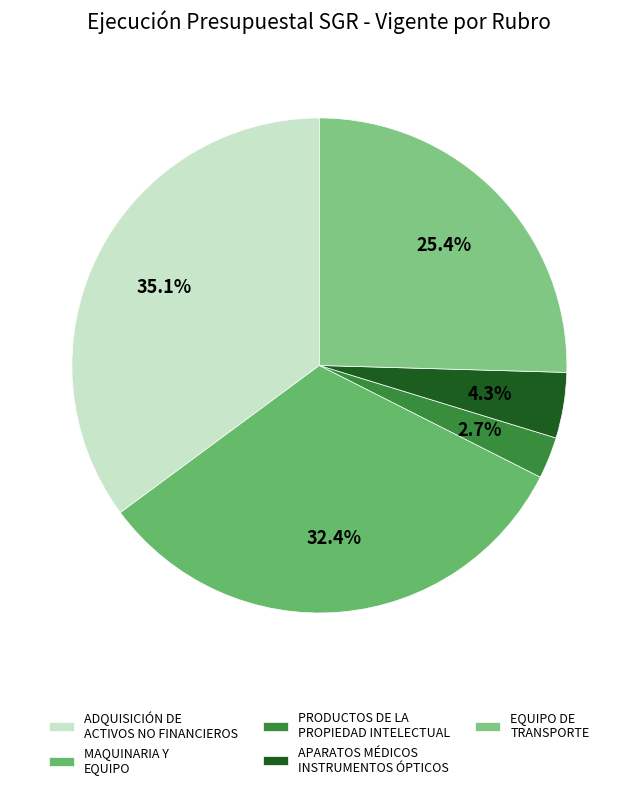

Is PRODUCTOS DE LA PROPIEDAD INTELECTUAL the majority of the pie?

No